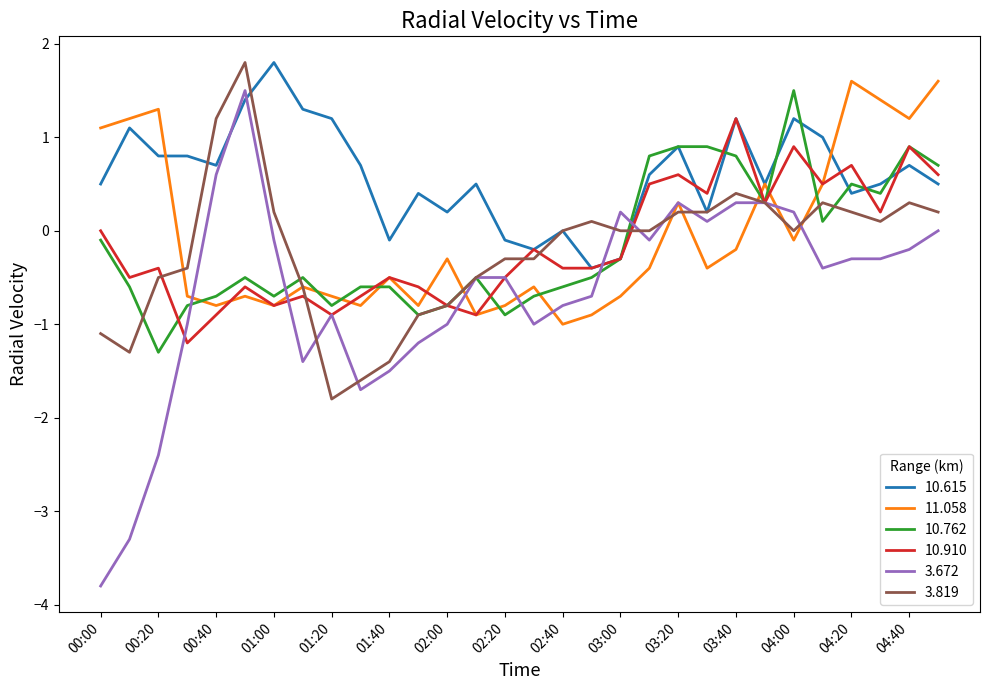

Which series has the largest range (max minus min)?

3.672